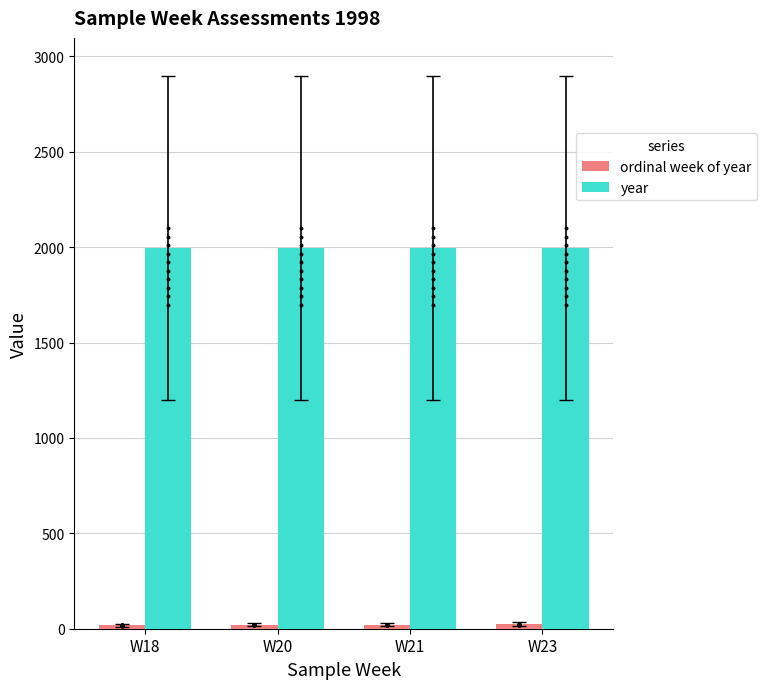

Which series has the largest total across all categories?

year